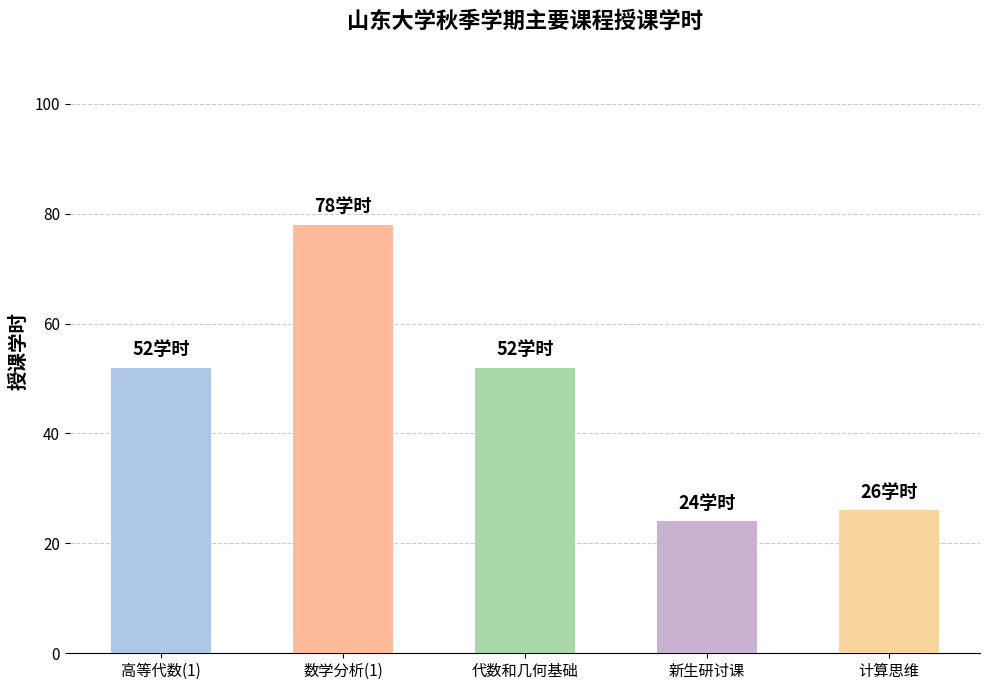

Read the value at 计算思维, to the nearest 5.

25